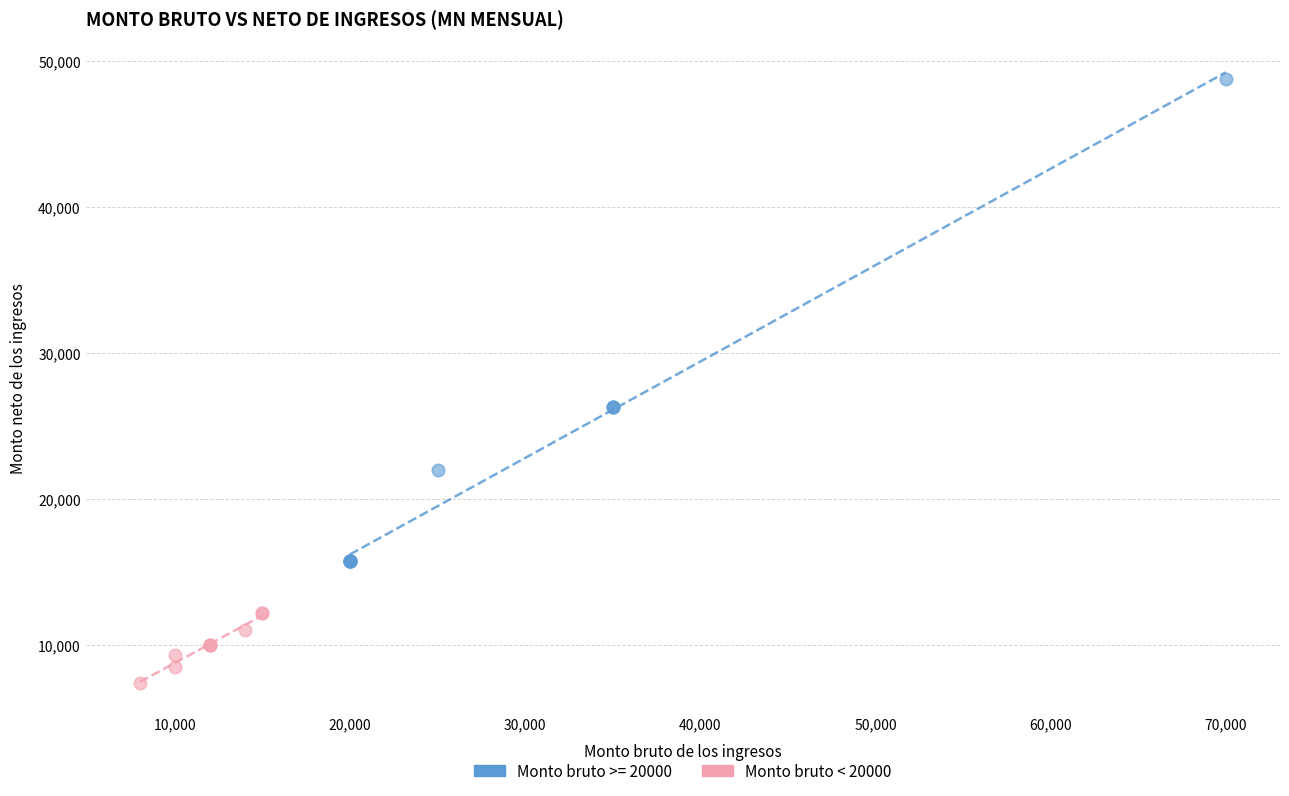

Which series reaches the minimum Y coordinate?

Monto bruto < 20000